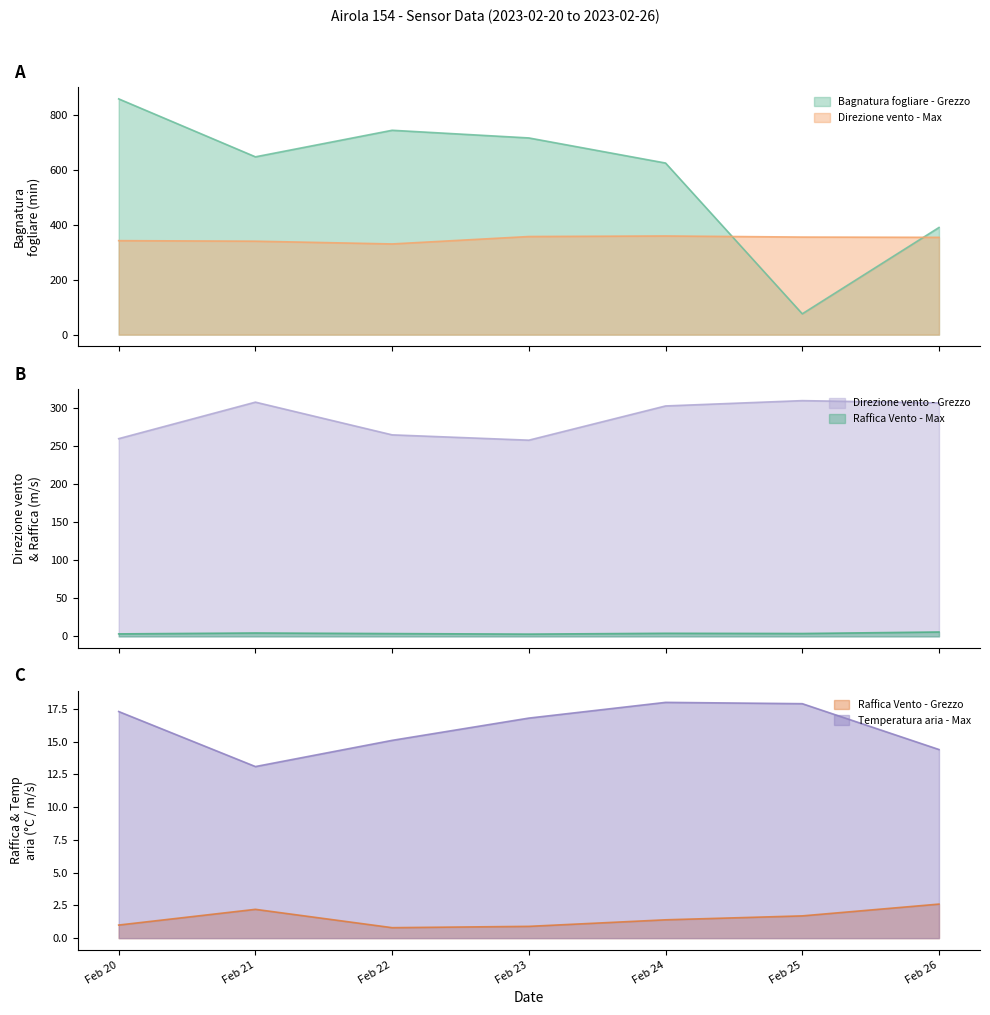

After their last crossing, which series has the higher values: Direzione vento - Max or Bagnatura fogliare - Grezzo?

Bagnatura fogliare - Grezzo